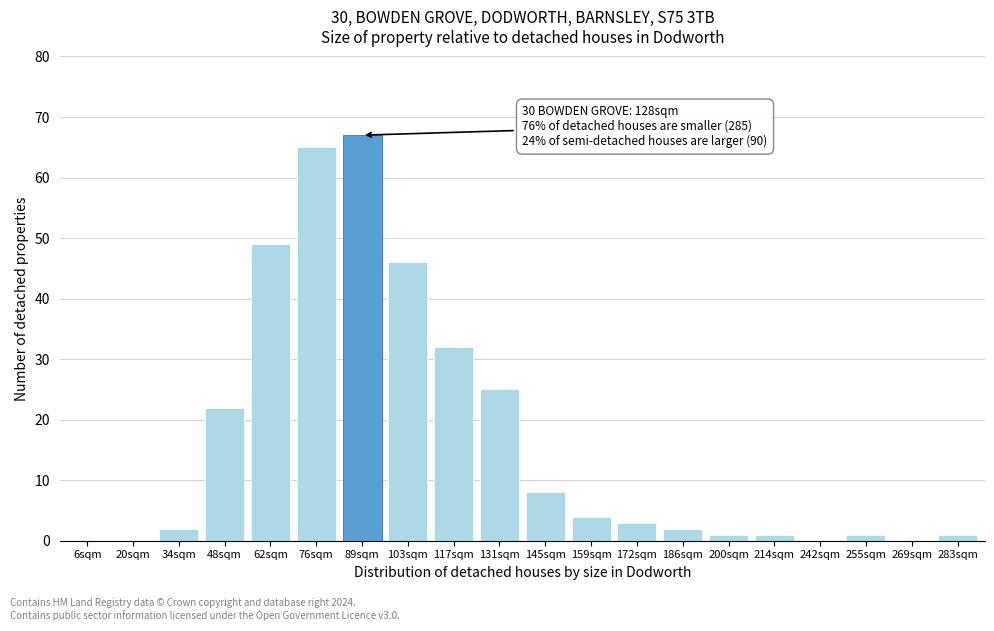

Reading left to right, what are all the values shown in this chart?

6sqm=0	20sqm=0	34sqm=2	48sqm=22	62sqm=49	76sqm=65	89sqm=67	103sqm=46	117sqm=32	131sqm=25	145sqm=8	159sqm=4	172sqm=3	186sqm=2	200sqm=1	214sqm=1	242sqm=0	255sqm=1	269sqm=0	283sqm=1